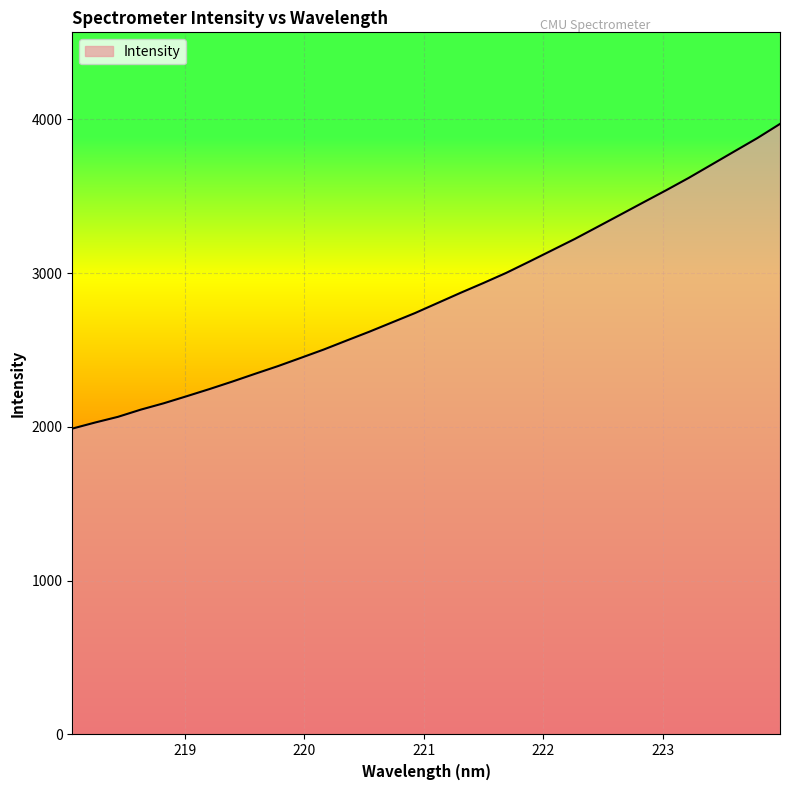

What is the minimum value shown in the chart?

1989.2